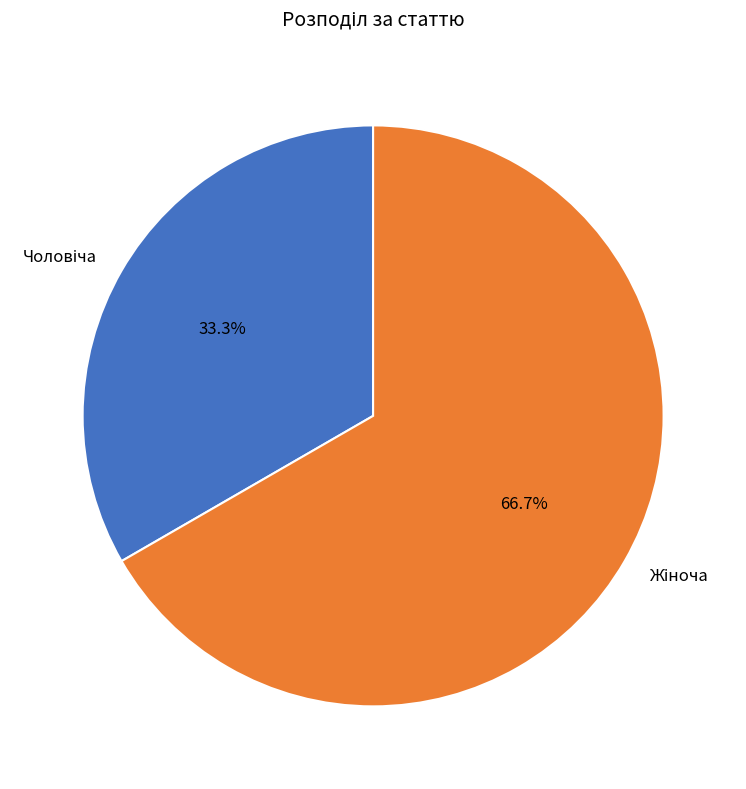

Is there a majority slice in this chart?

Yes